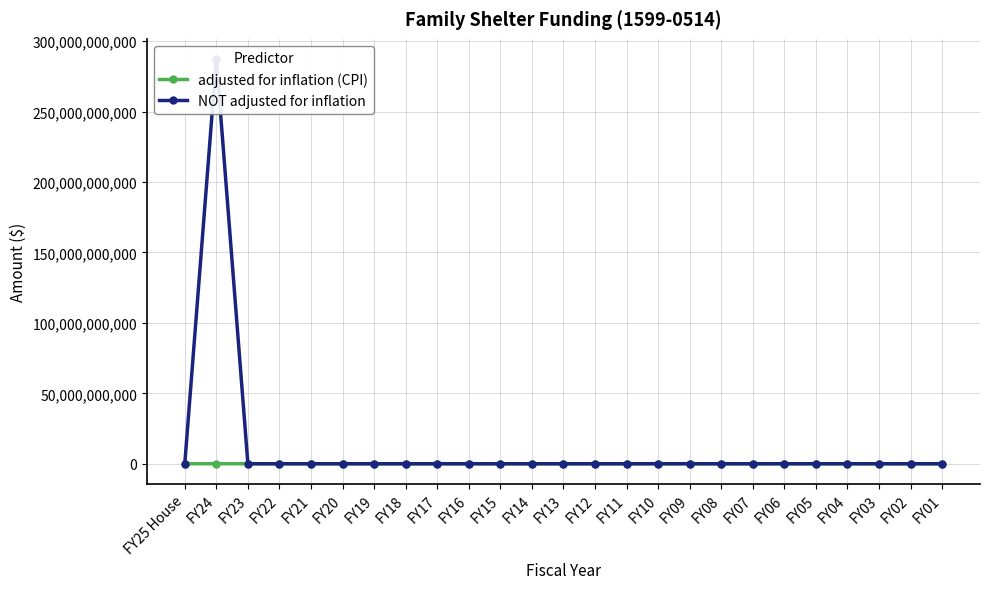

Which series has the largest range (max minus min)?

NOT adjusted for inflation